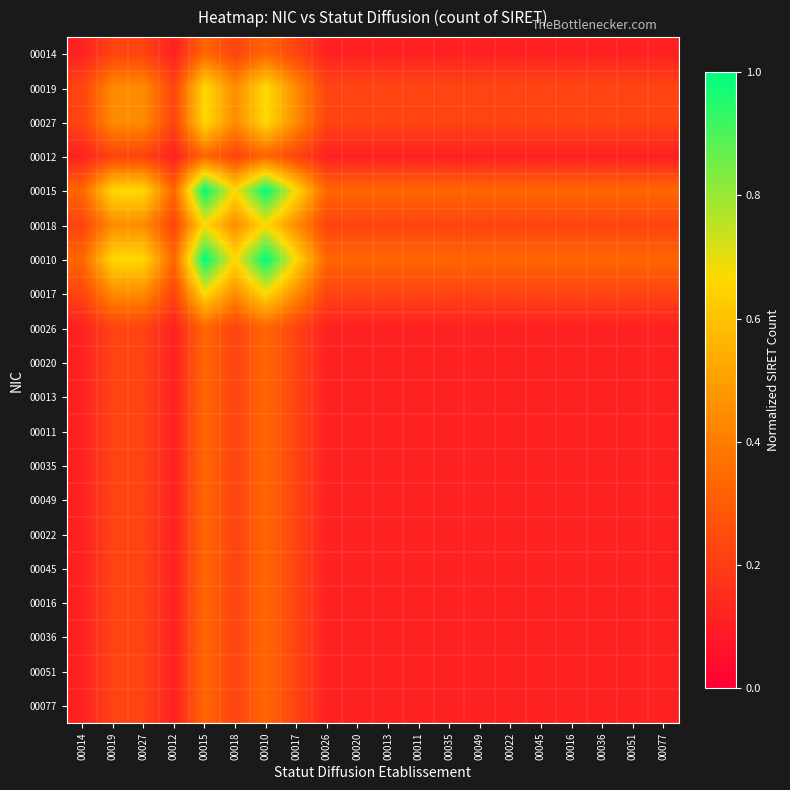

What is the total value across all series at 00010?

9.3